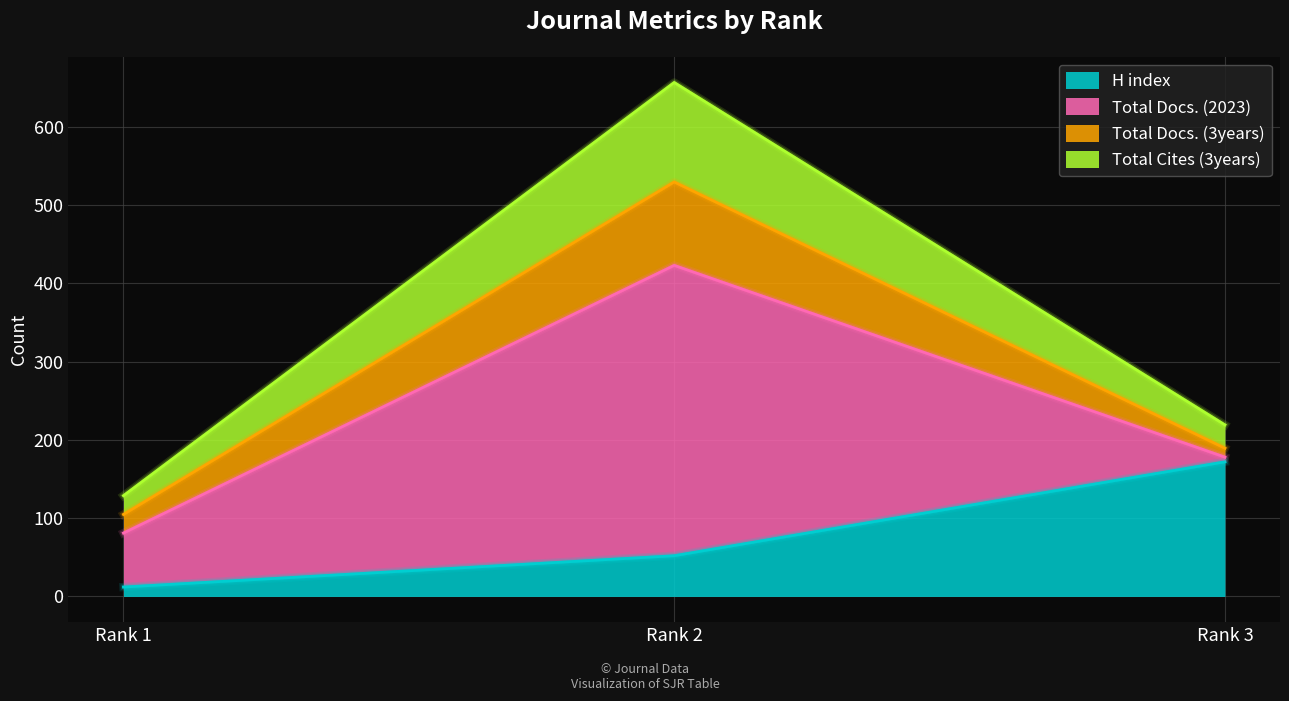

What is the value of the H index point at the 2nd from the left?

52.0